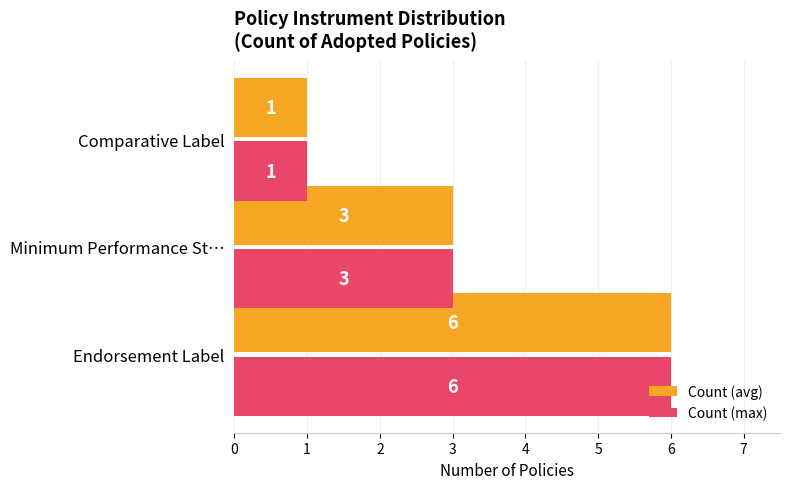

What is the smallest value displayed?

1